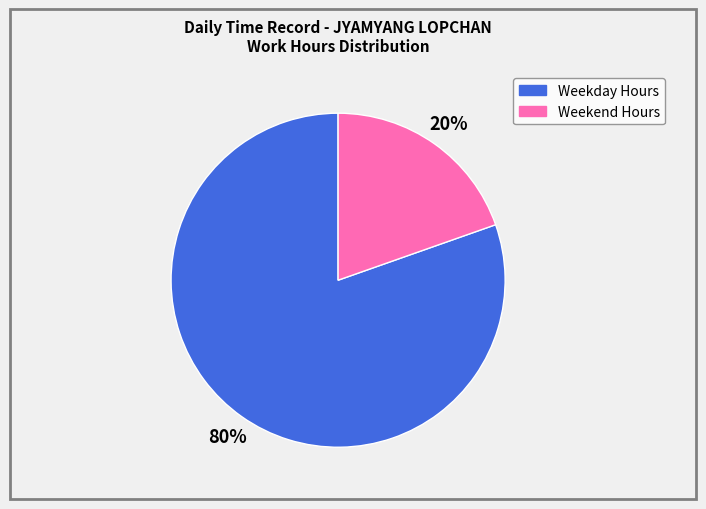

Is there any slice that represents more than half of the pie?

Yes